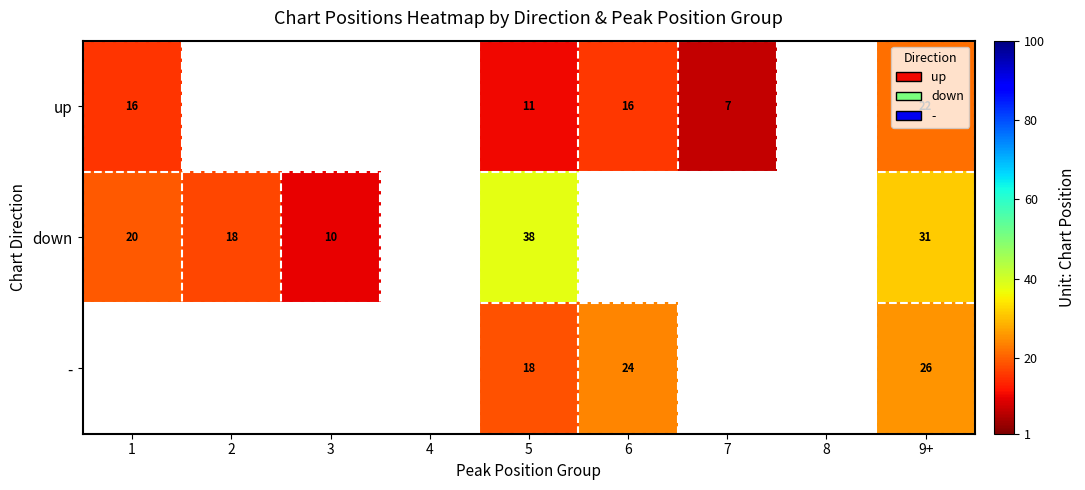

True or false: up has a value of 16.0 at 6.

True